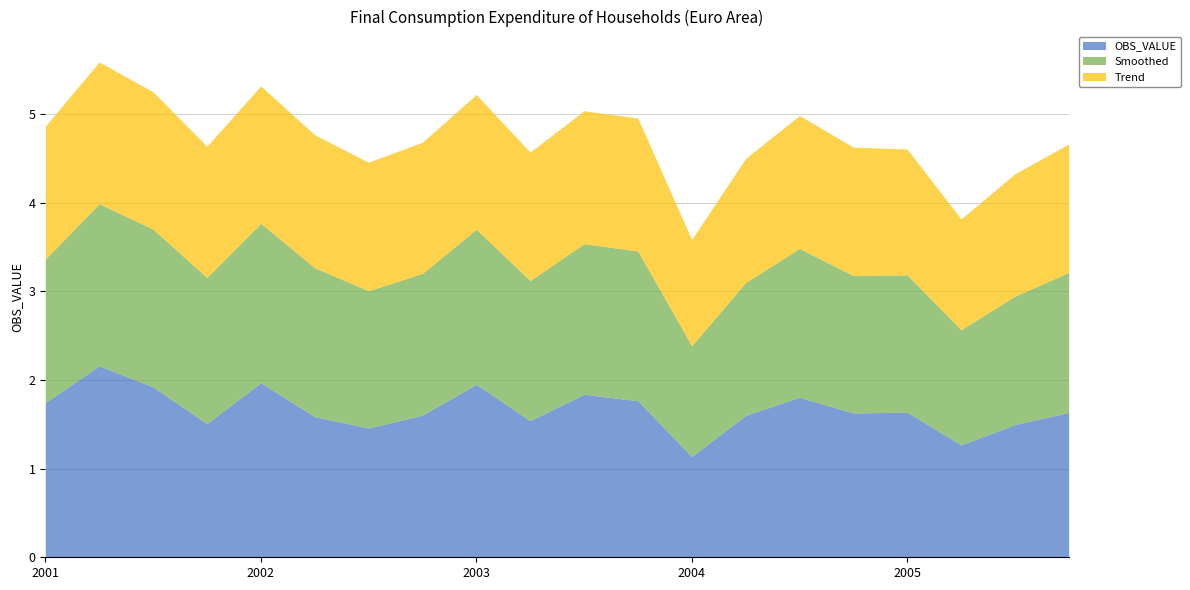

True or false: Smoothed and Trend cross at least once.

False